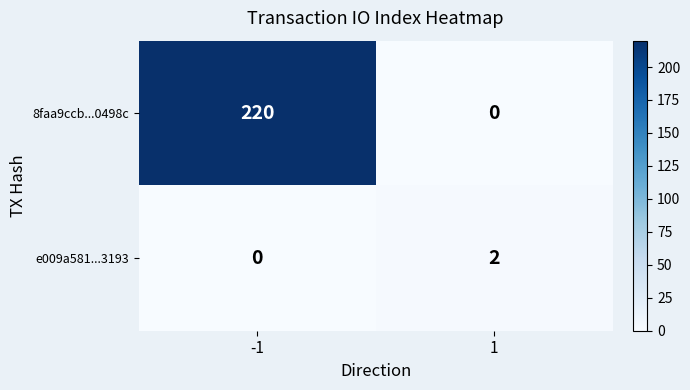

What is the greatest value displayed?

220